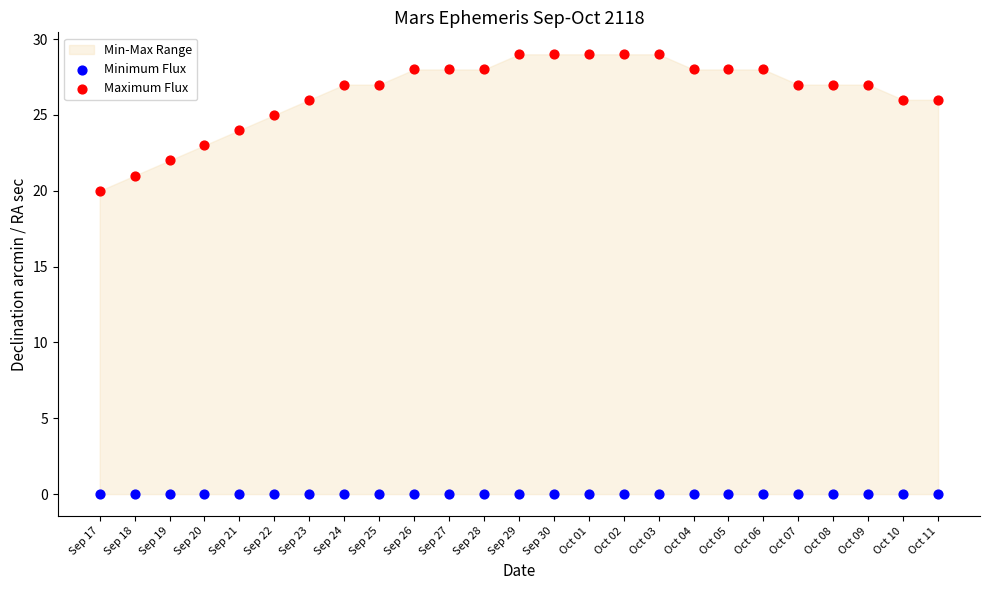

Which series contains the lowest Y value?

Minimum Flux